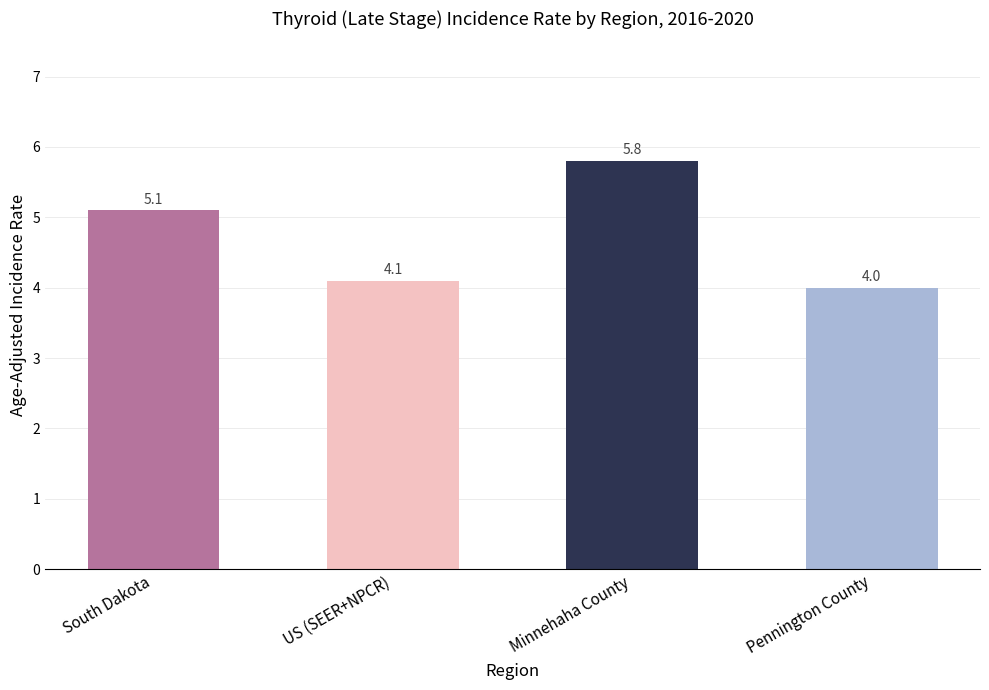

Which has a higher value, South Dakota or US (SEER+NPCR)?

South Dakota